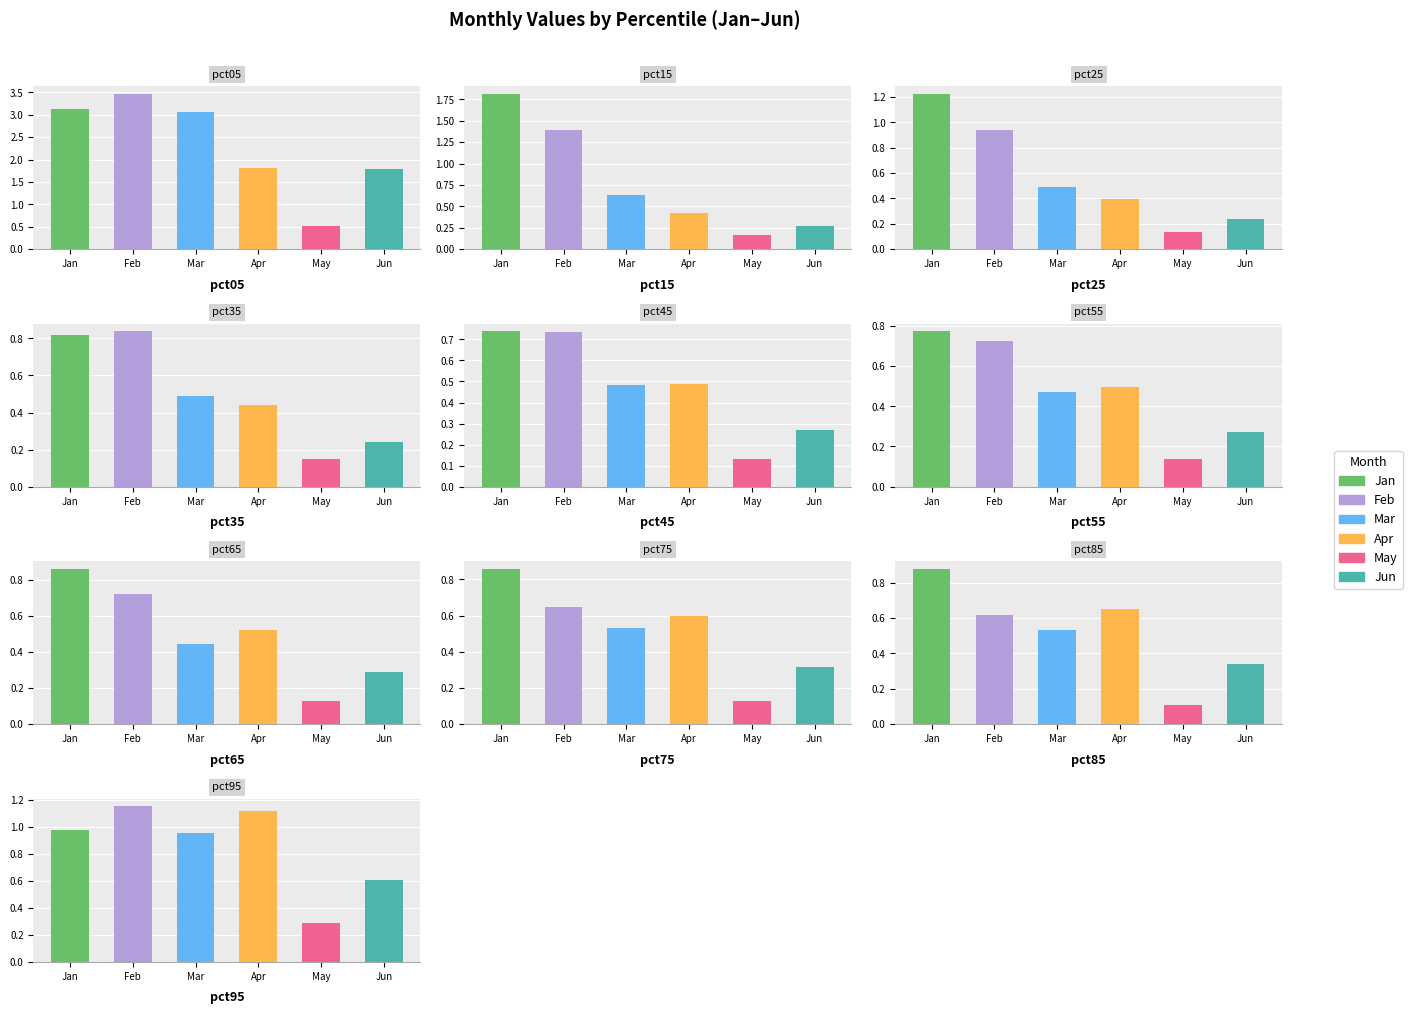

What is the difference between the highest and lowest values at pct55?

0.6